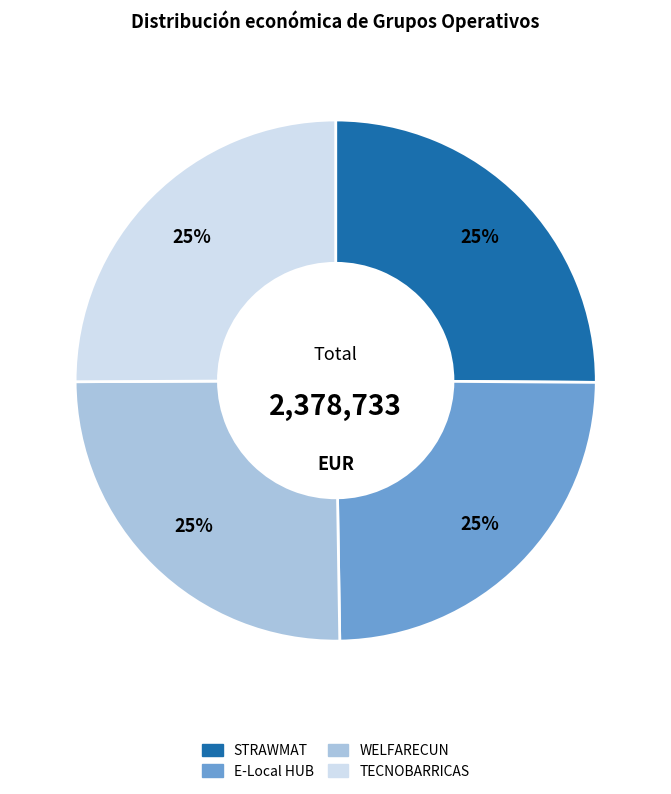

To the nearest percent, what percentage of the pie is TECNOBARRICAS?

25%